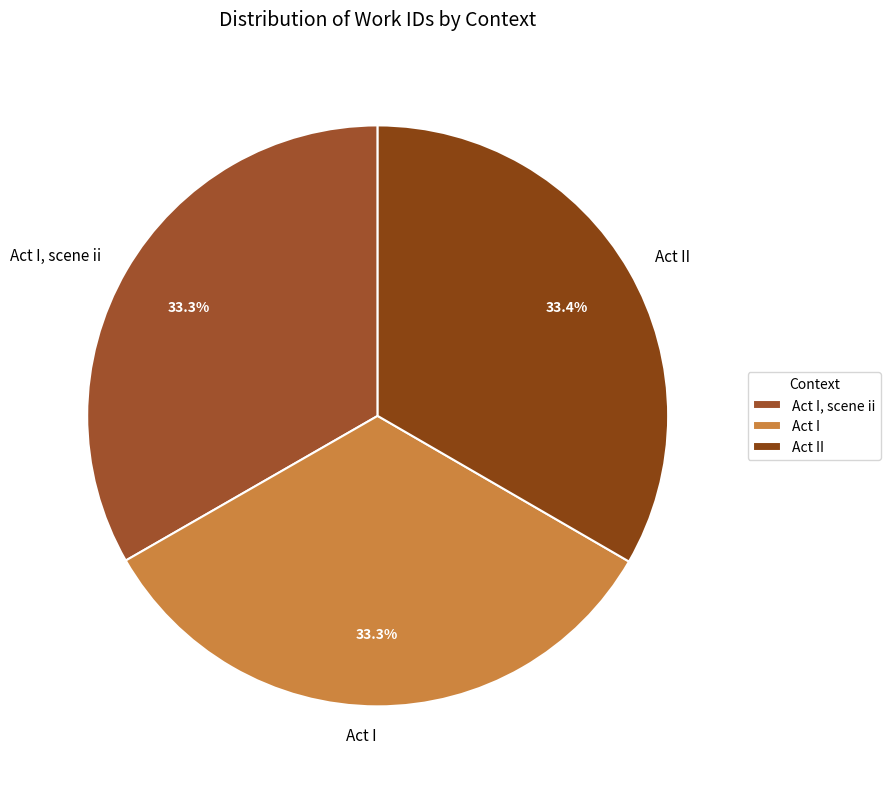

To the nearest percent, what is the average slice percentage?

33%